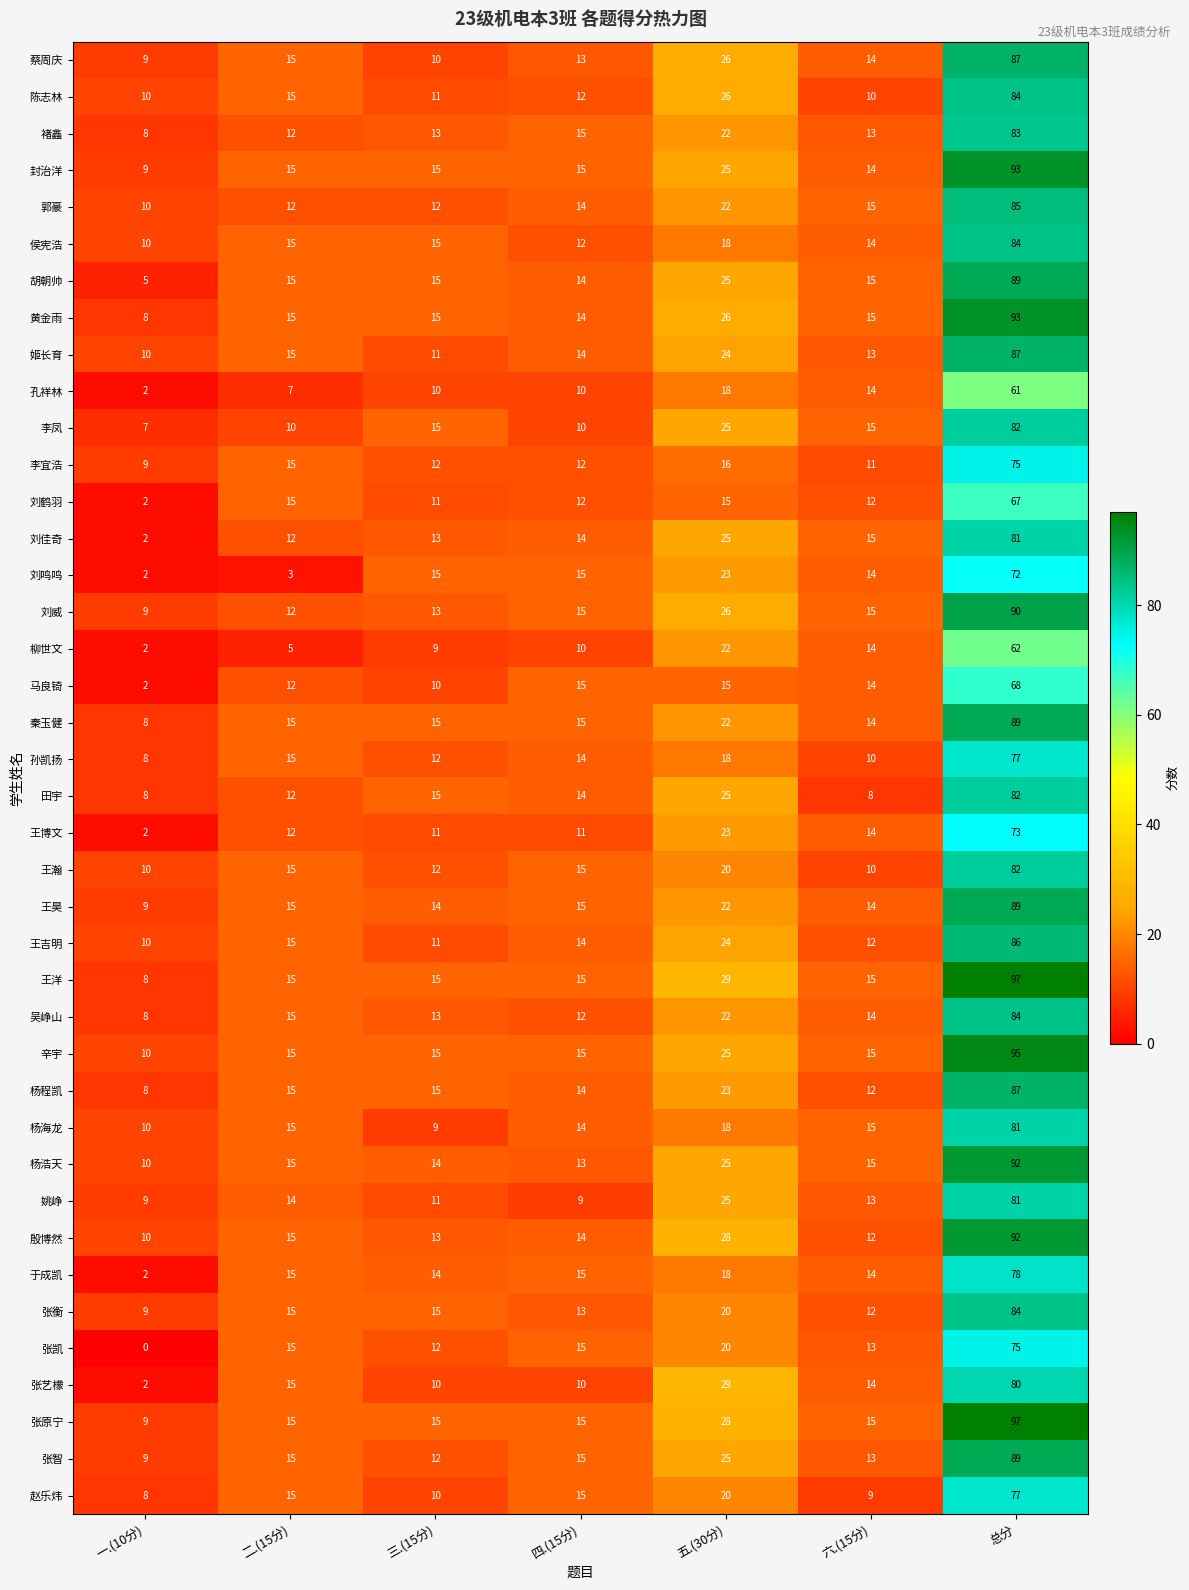

Which series has the largest range (max minus min)?

王洋